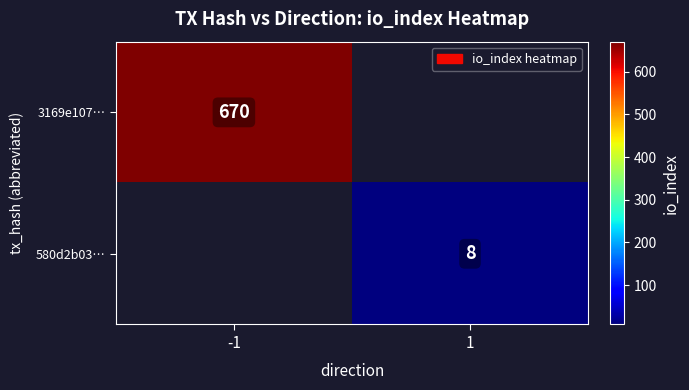

The value of 3169e107… at -1 is 1012. True or false?

False